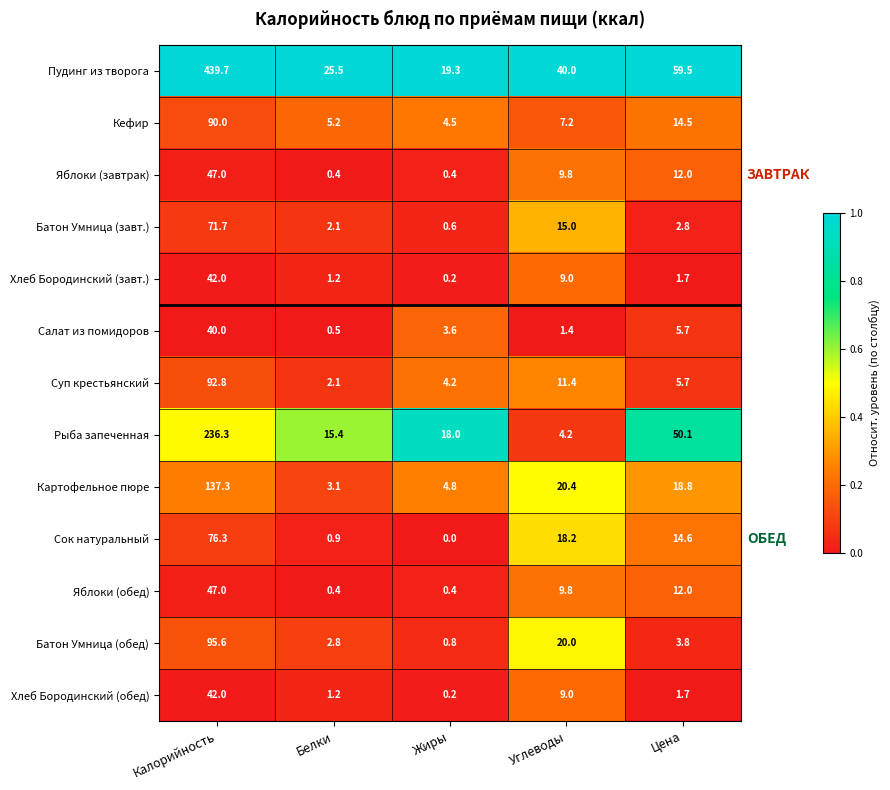

Which series changed the most between Калорийность and Цена?

Пудинг из творога